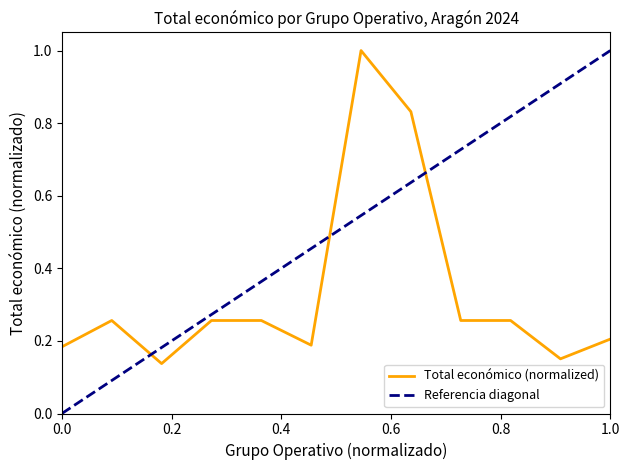

The chart shows a value of 0.3 at PENNYARAGON II. True or false?

True